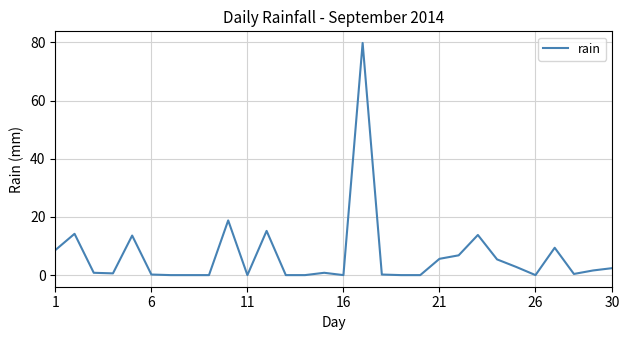

What is the greatest value displayed?

79.8